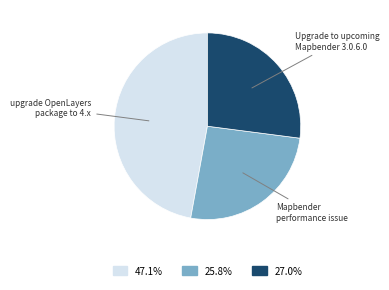

Is there any slice that represents more than half of the pie?

No